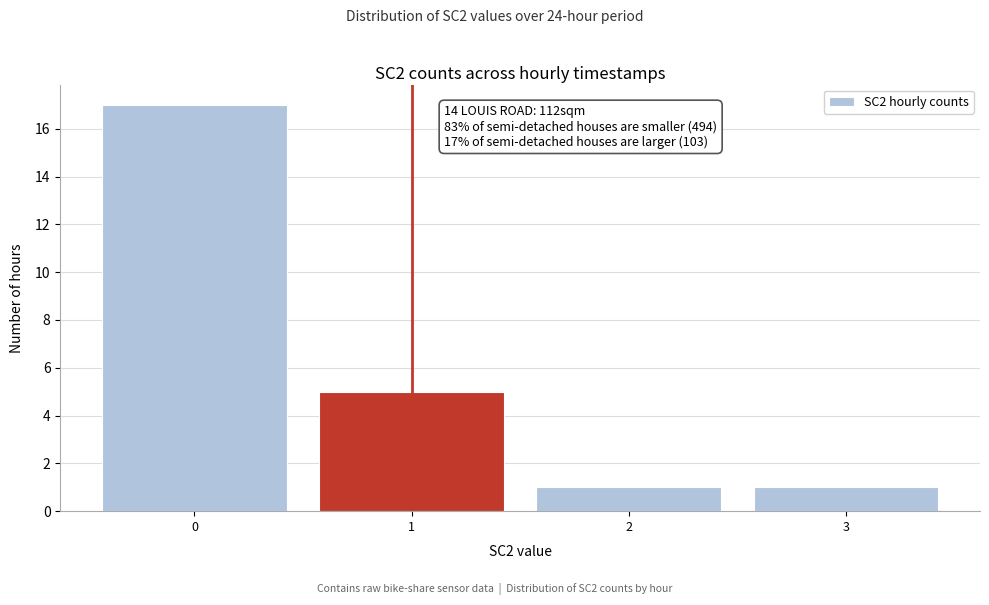

Which range on the x-axis has the tallest bar?

-0.5 to 0.5